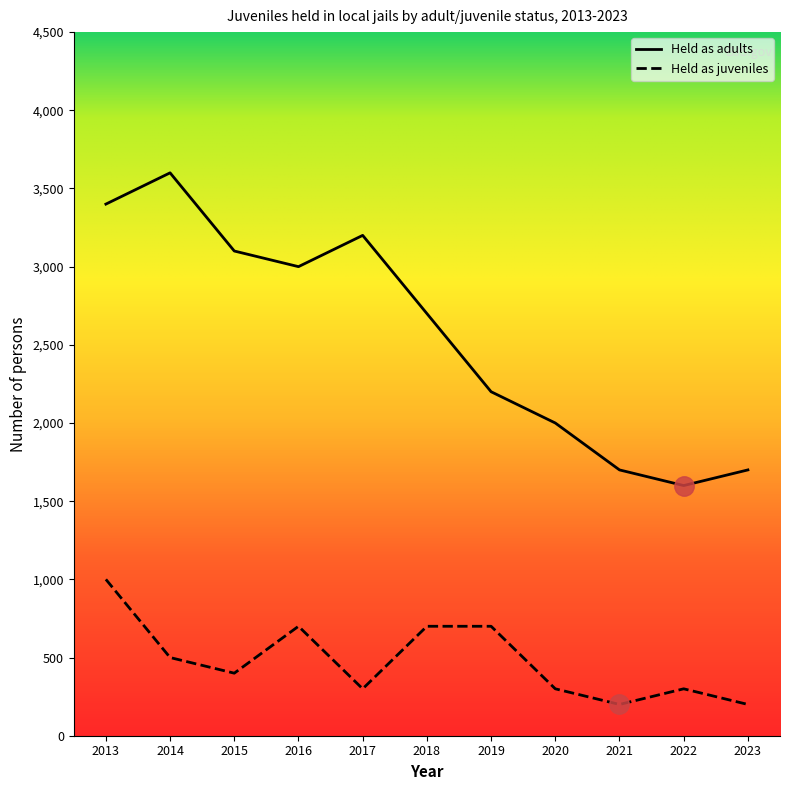

Is it true that Juveniles equals 500 at 2014?

True